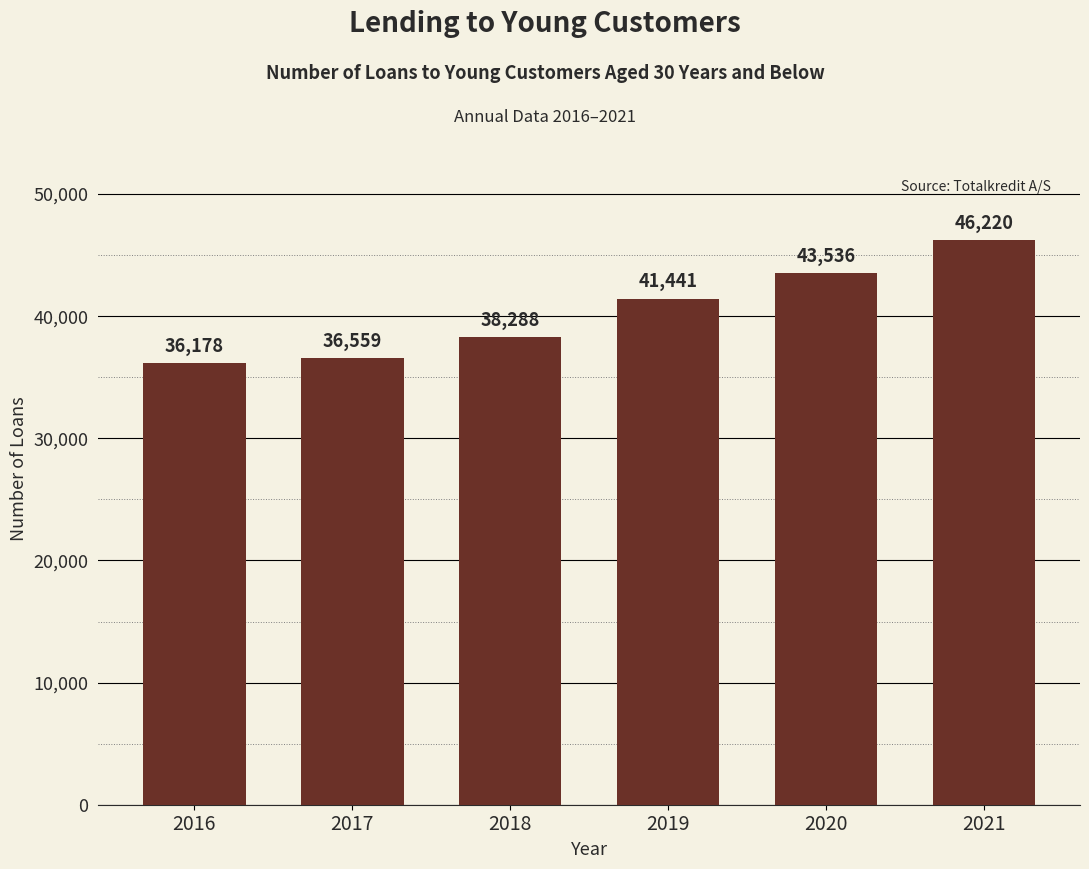

What is the difference between the maximum and minimum values?

10042